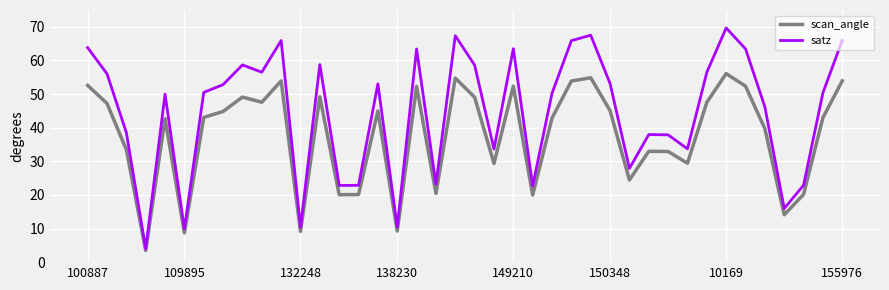

Does the chart display data point markers on the line(s)?

No